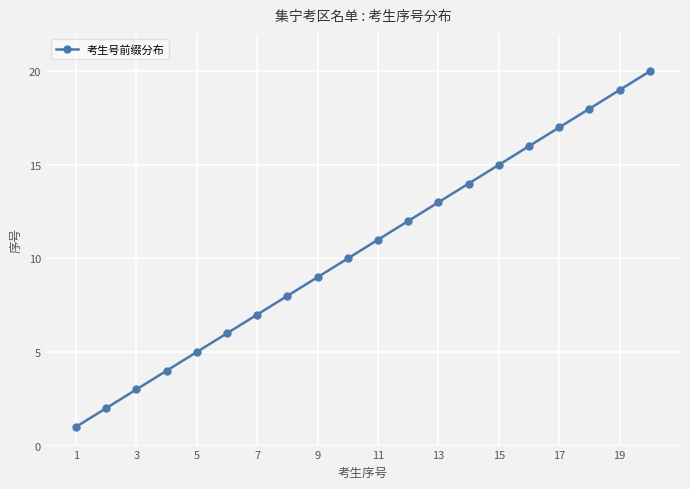

What is the difference between the second highest and second lowest values?

17